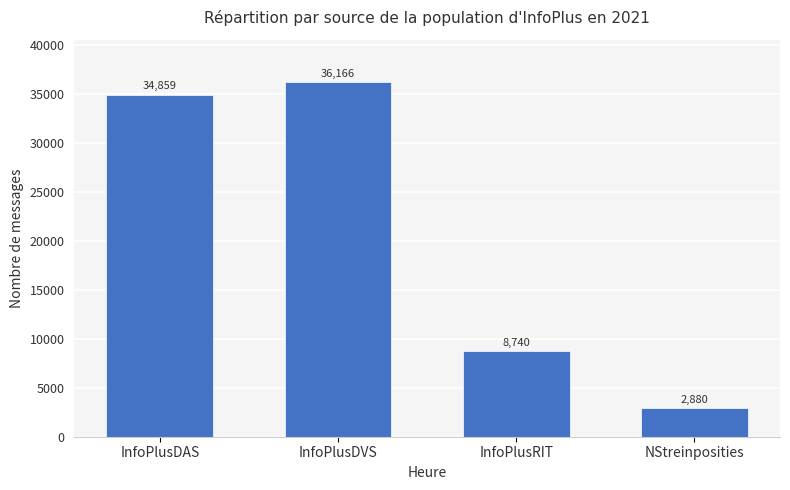

What is the approximate value at InfoPlusRIT, to the nearest 10?

8740